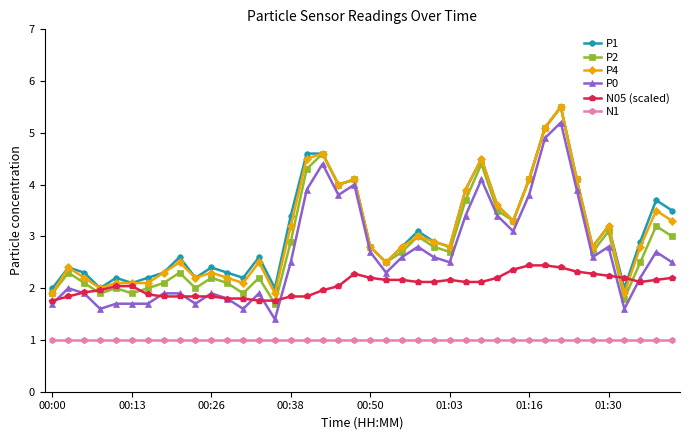

What is the value of the P2 point at the 16th from the left?

2.9